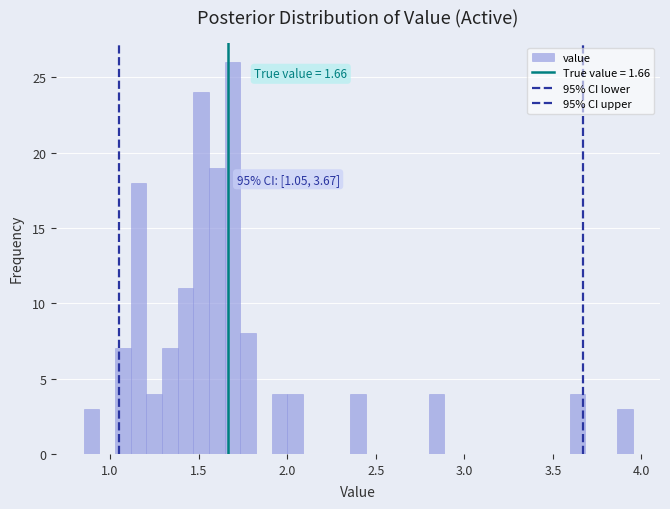

Read against the x-axis, roughly where is the centre of the tallest bar?

1.70